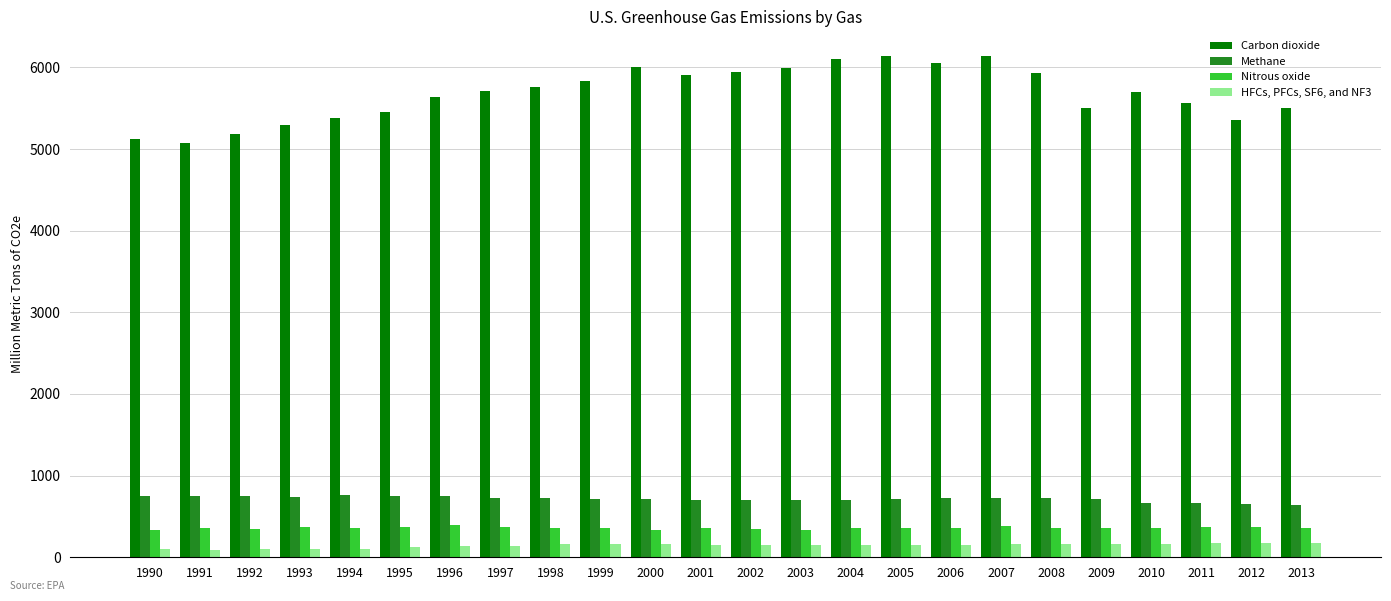

List the series in order of their peak value, highest first.

Carbon dioxide, Methane, Nitrous oxide, HFCs, PFCs, SF6, and NF3